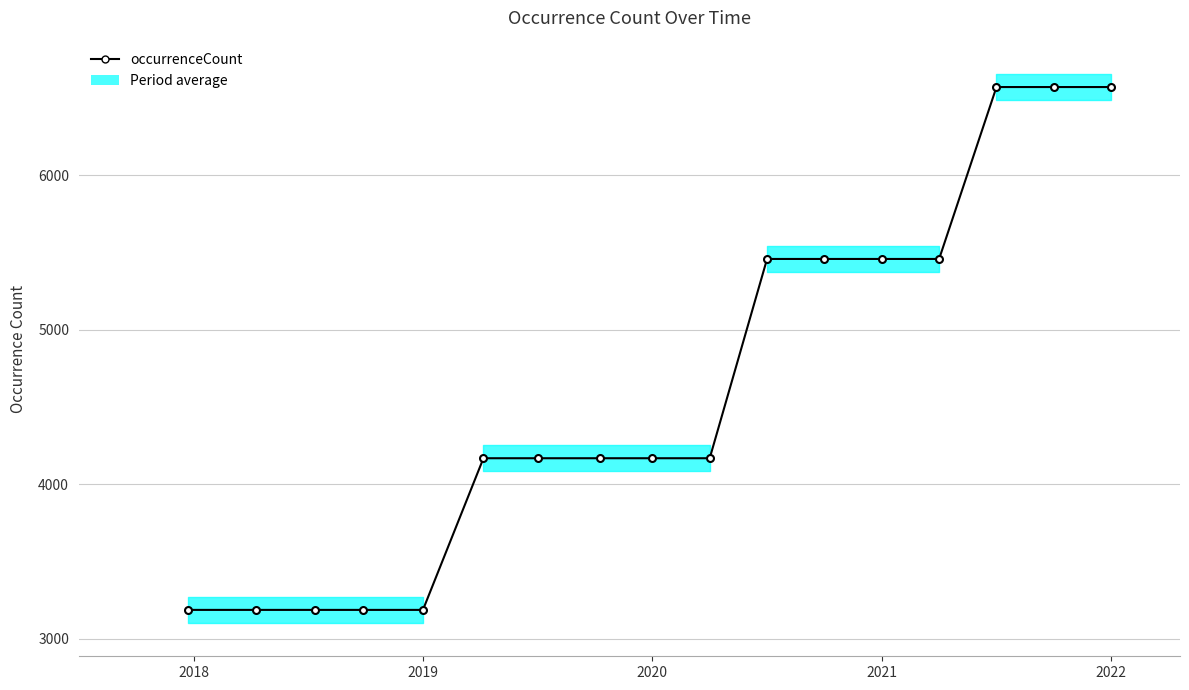

What is the minimum value shown in the chart?

3188